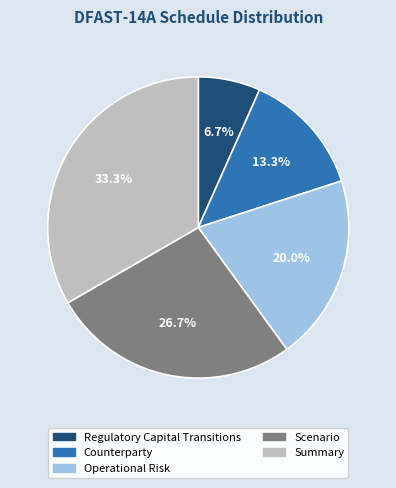

Rank the categories by value from lowest to highest.

Regulatory Capital Transitions, Counterparty, Operational Risk, Scenario, Summary